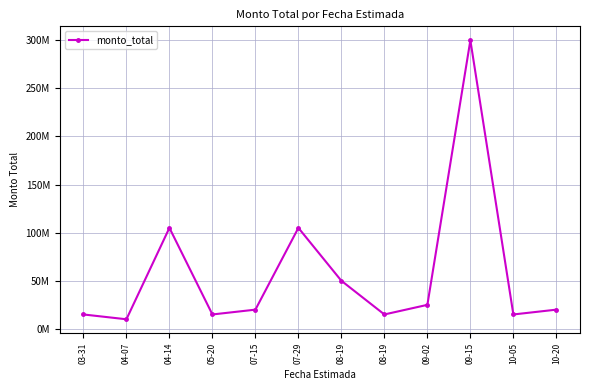

Is this an area chart (filled region under the line)?

No